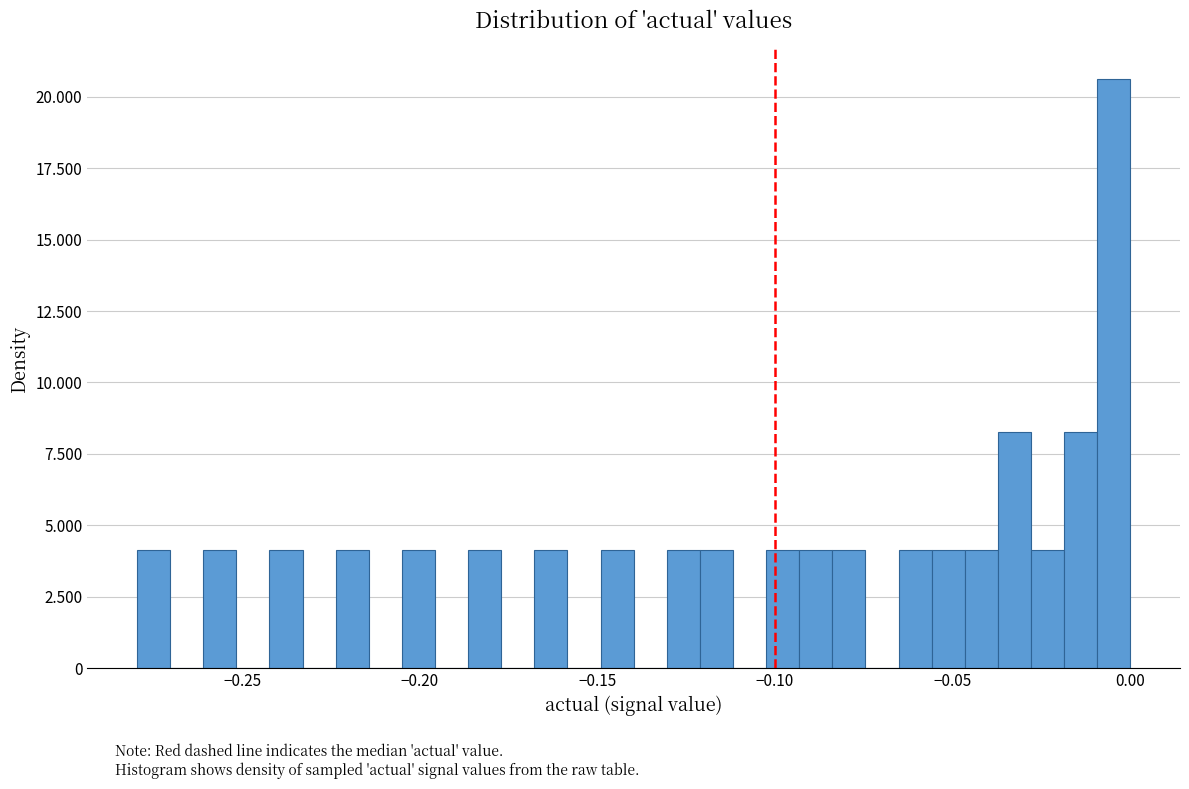

Around what value on the x-axis is the tallest bar? Give the approximate position of its centre, as read against the axis.

-0.005